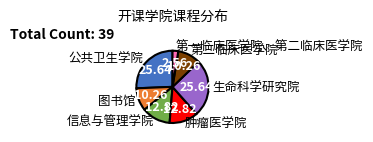

How many segments does this pie chart have?

7